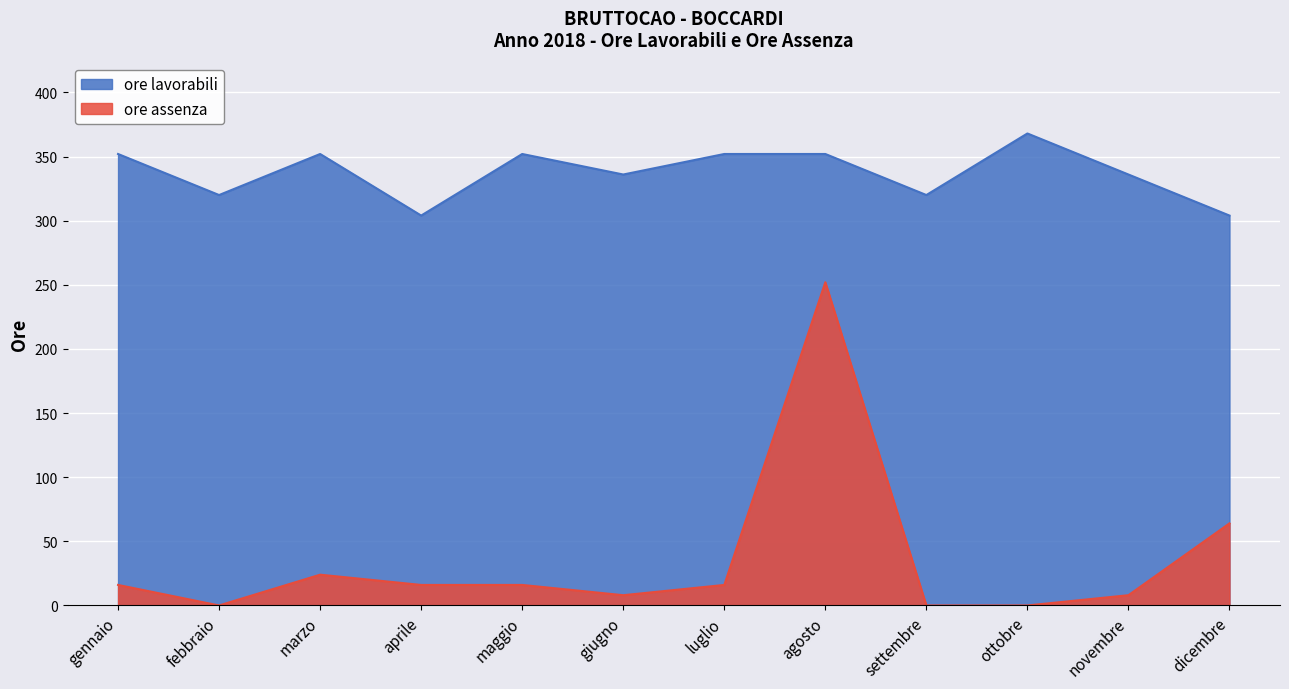

What is the spread (max minus min) of values at aprile?

288